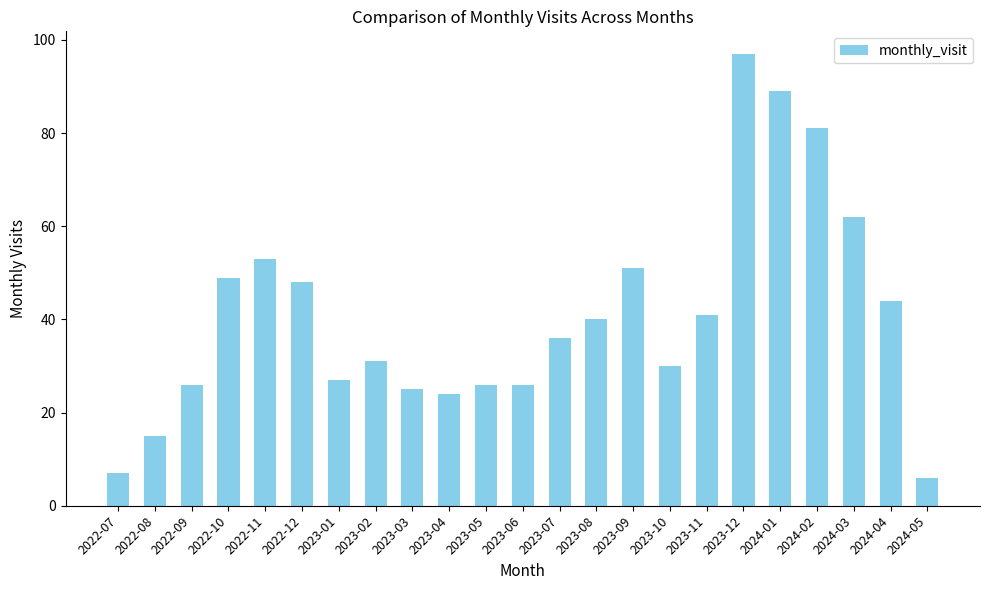

What is the value of the 10th bar from the left?

24